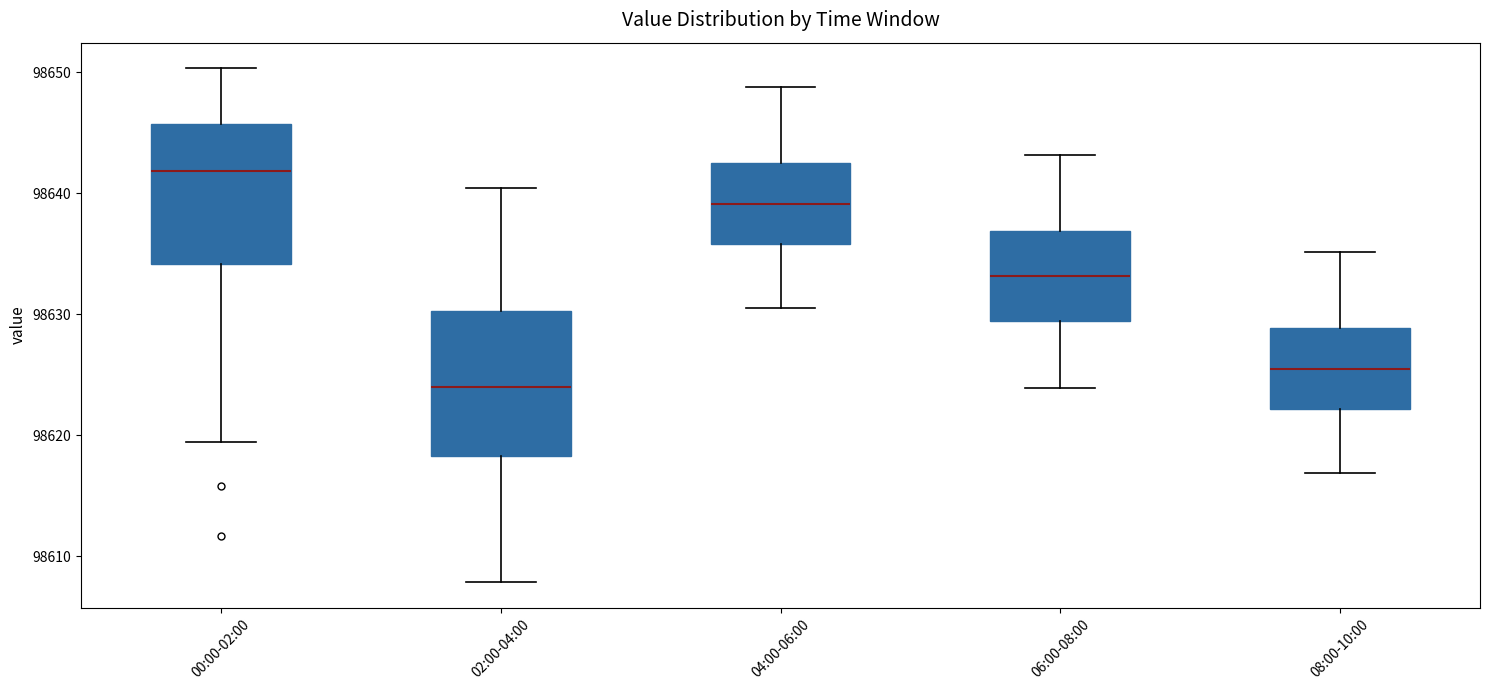

Which box's median line is the lowest?

02:00-04:00